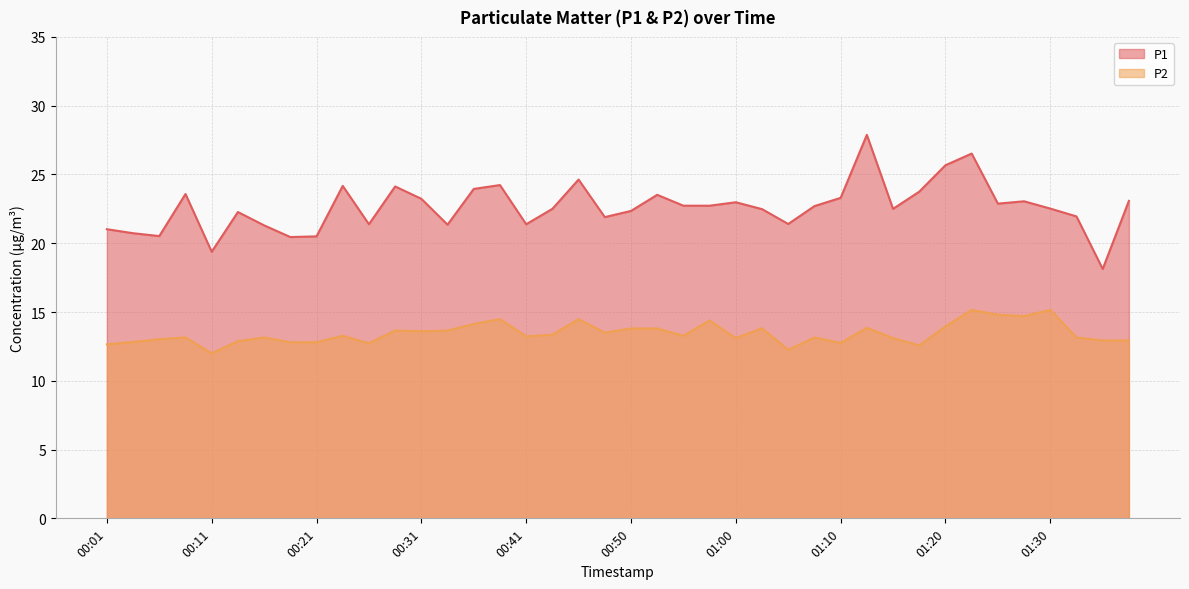

List the series in order of their peak value, highest first.

P1, P2